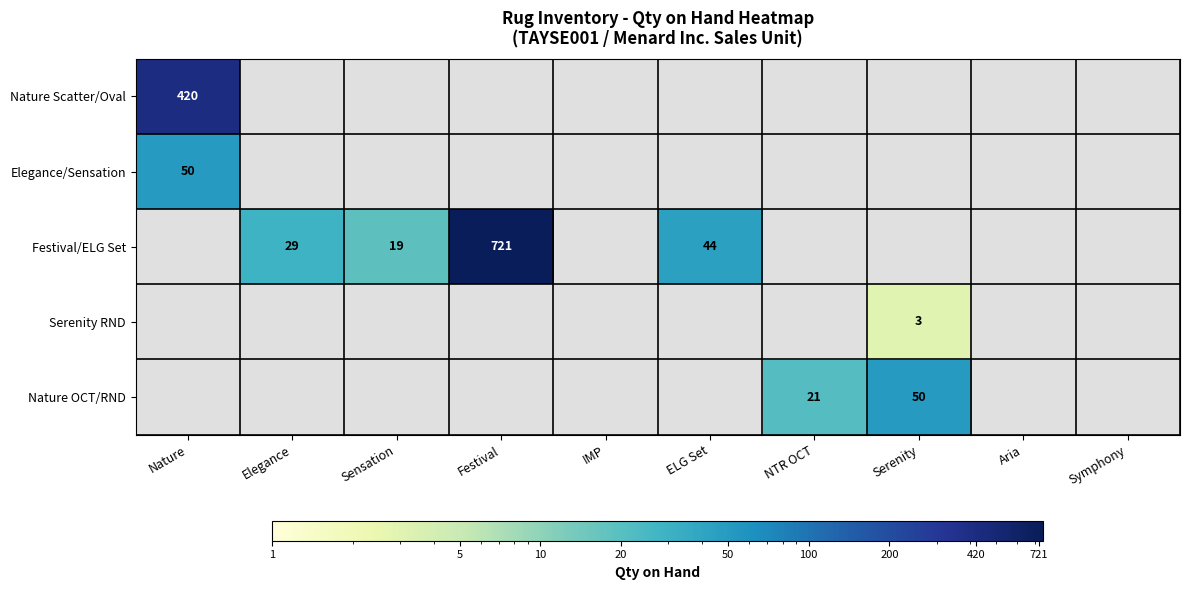

Is the value of Serenity RND at IMP greater than the value of Festival/ELG Set at Aria?

No